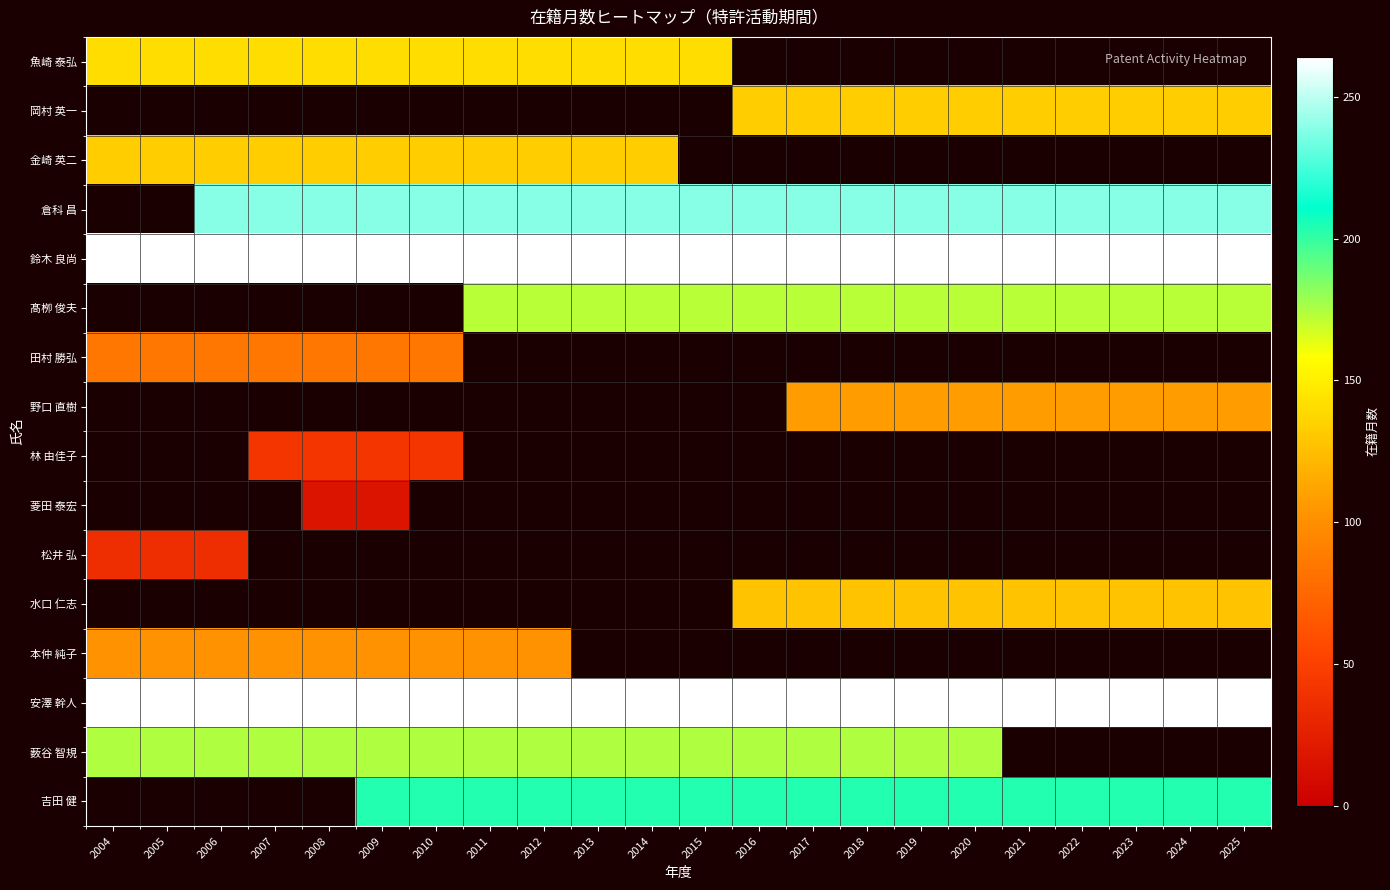

What is the minimum value shown in the chart?

16.0